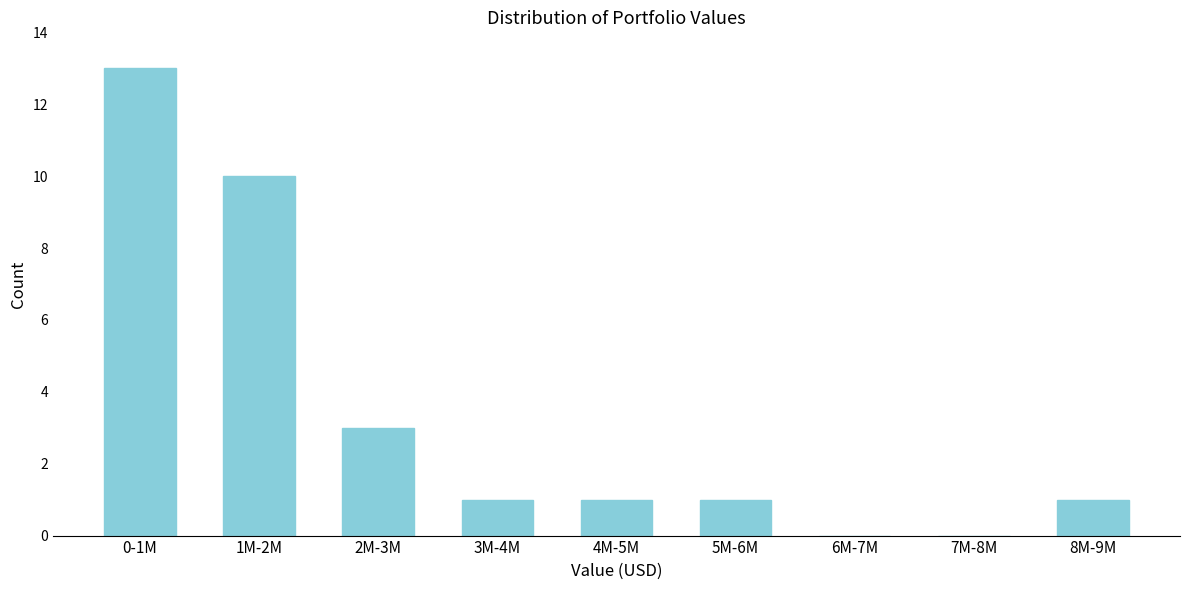

Reading right to left, what are all the values shown in this chart?

8M-9M=1	7M-8M=0	6M-7M=0	5M-6M=1	4M-5M=1	3M-4M=1	2M-3M=3	1M-2M=10	0-1M=13